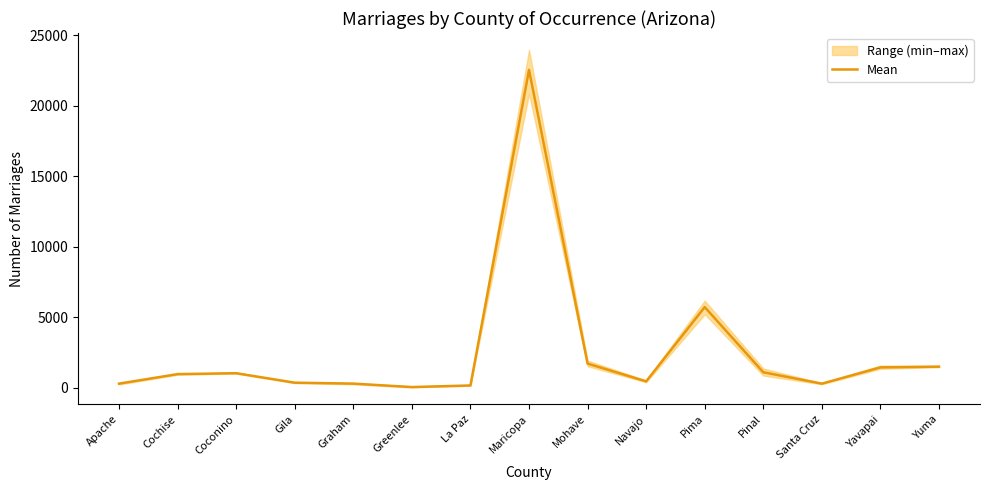

Which has a higher value, Cochise or Yavapai?

Yavapai